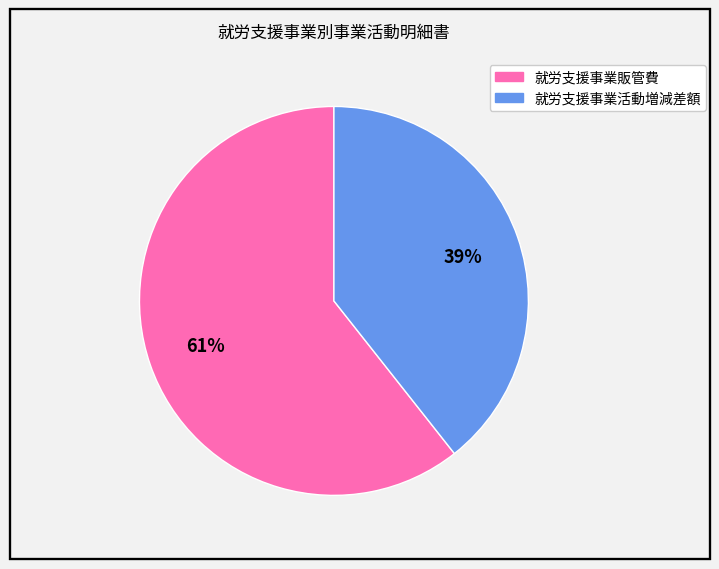

Rank the categories by value from lowest to highest.

就労支援事業活動増減差額, 就労支援事業販管費